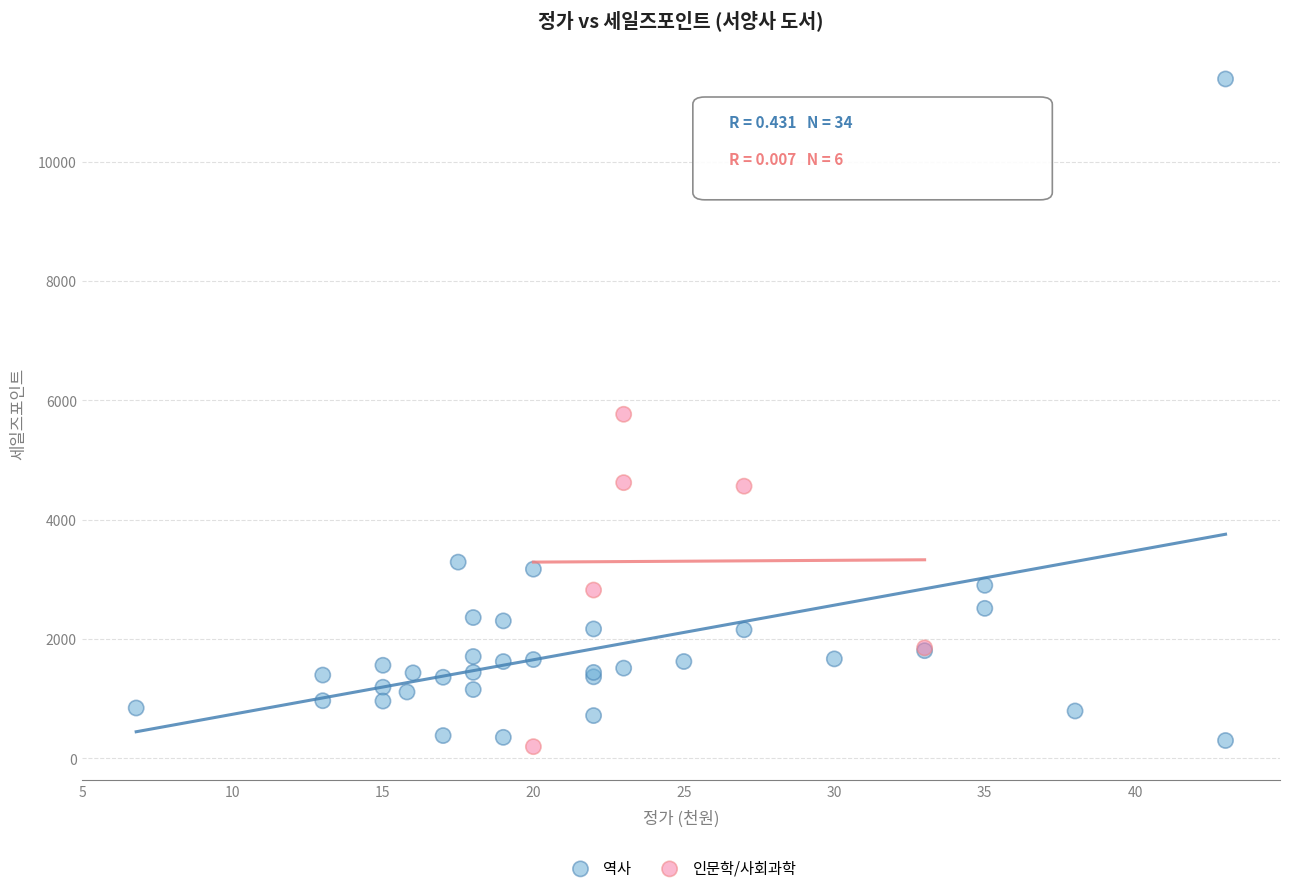

Which series contains the lowest Y value?

인문학/사회과학